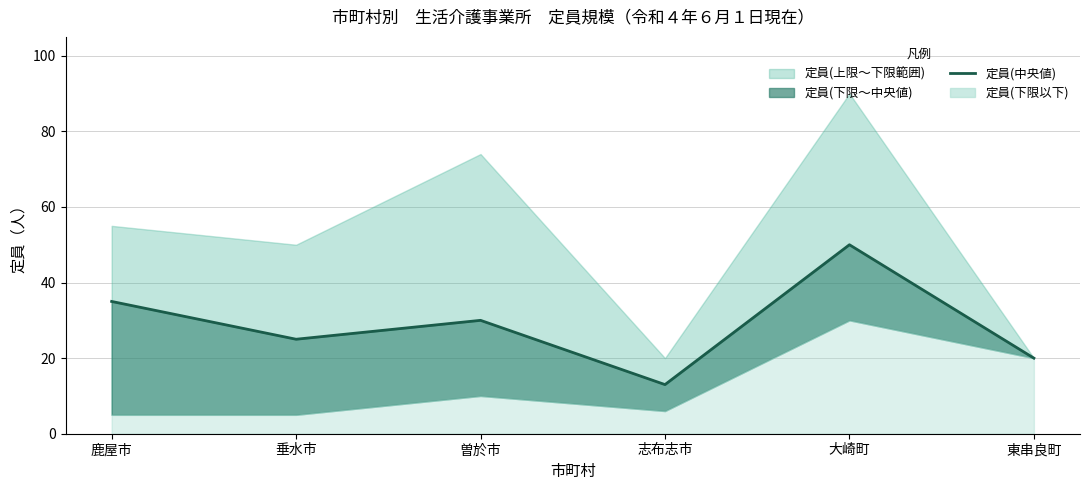

How many values are between 20 and 35?

4